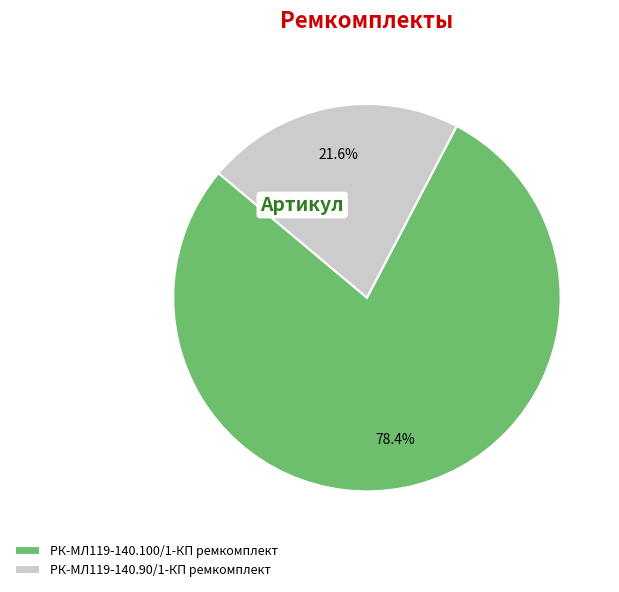

To the nearest percent, what is the combined percentage of РК-МЛ119-140.100/1-КП ремкомплект and РК-МЛ119-140.90/1-КП ремкомплект?

100%